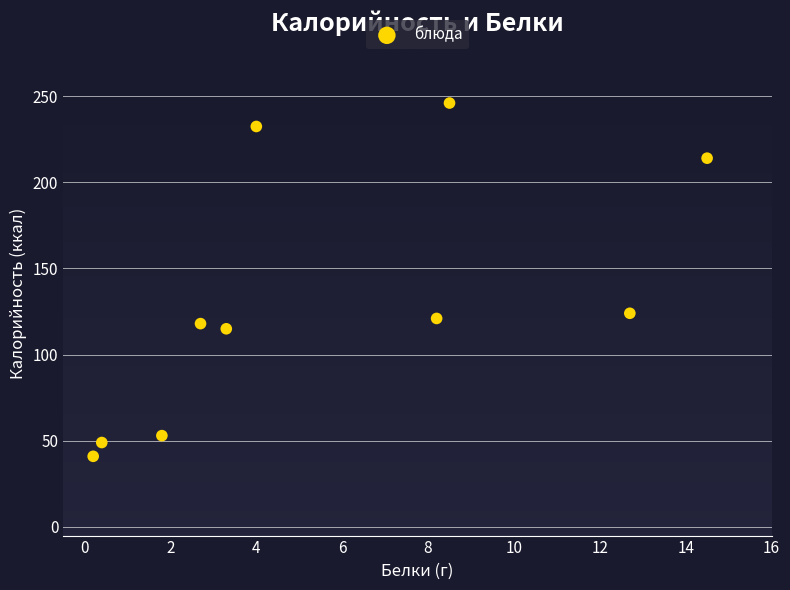

What Y value in the scatter plot is closest to 143?

124.0